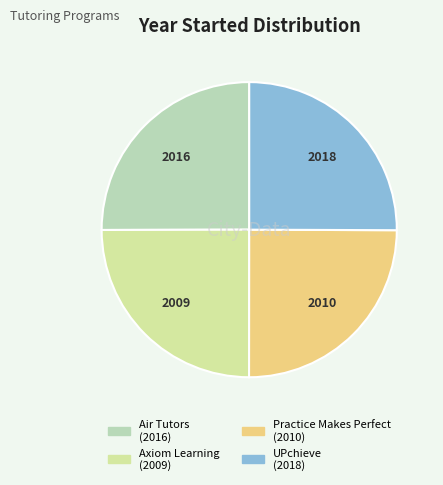

Which slice is the largest?

UPchieve